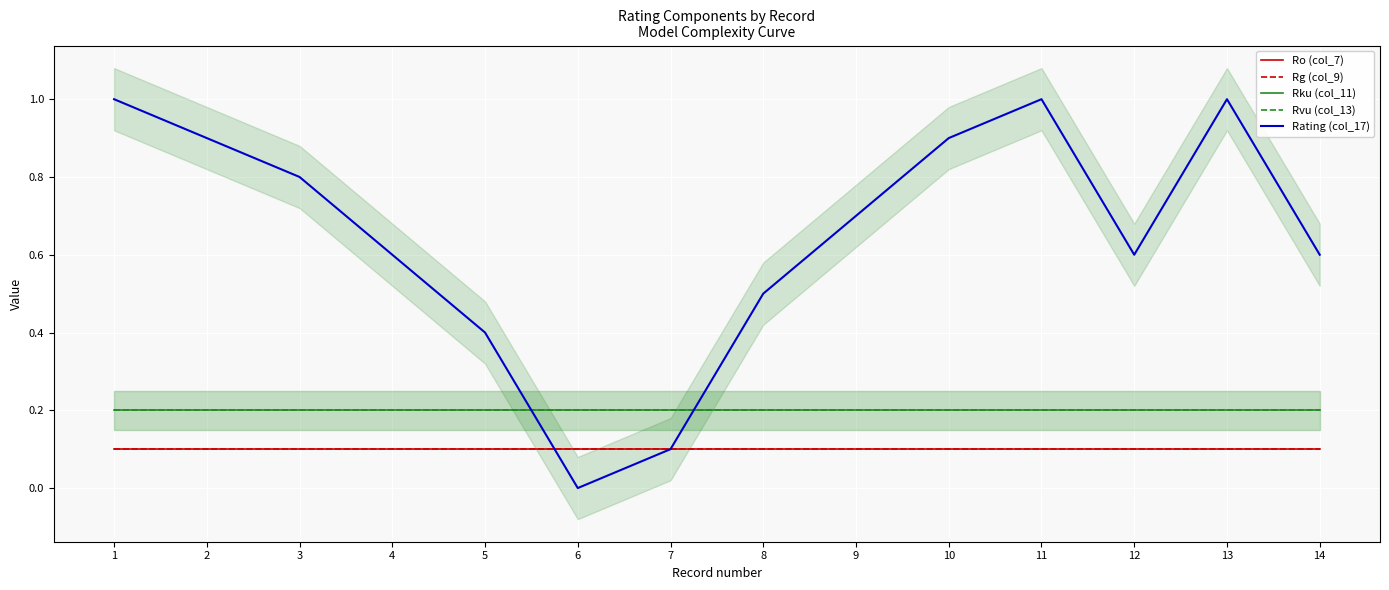

How many distinct data groups are displayed?

5